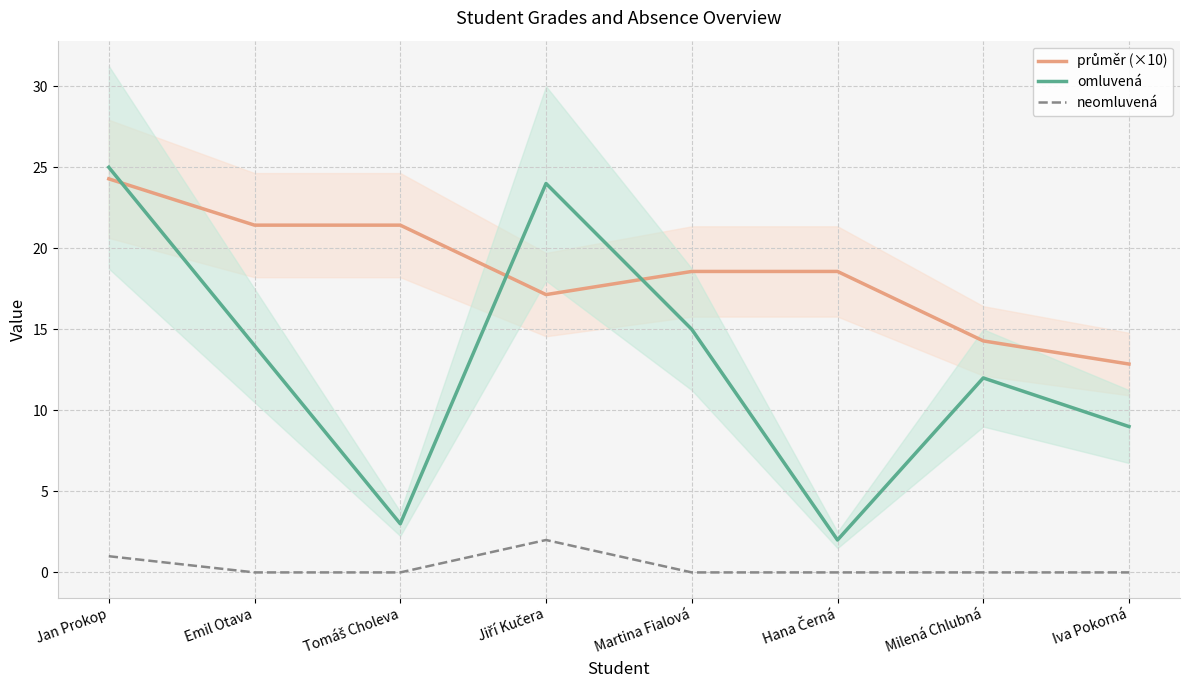

Which category has the highest value across all series?

Jan Prokop